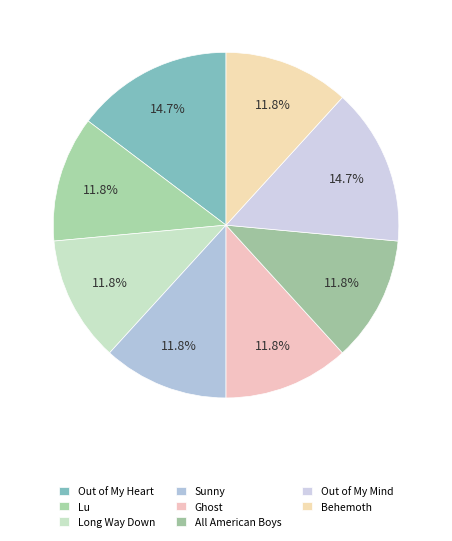

How many slices are in this pie chart?

8